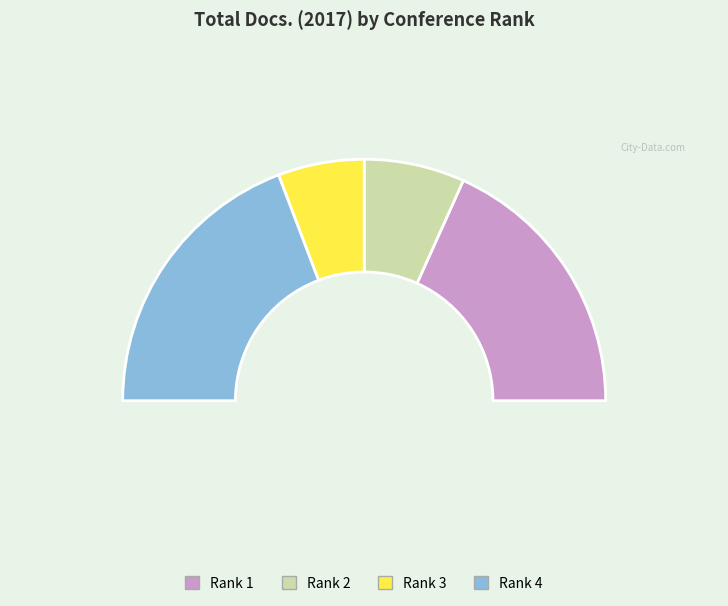

The Rank 2 slice represents 7% of the pie. True or false?

False